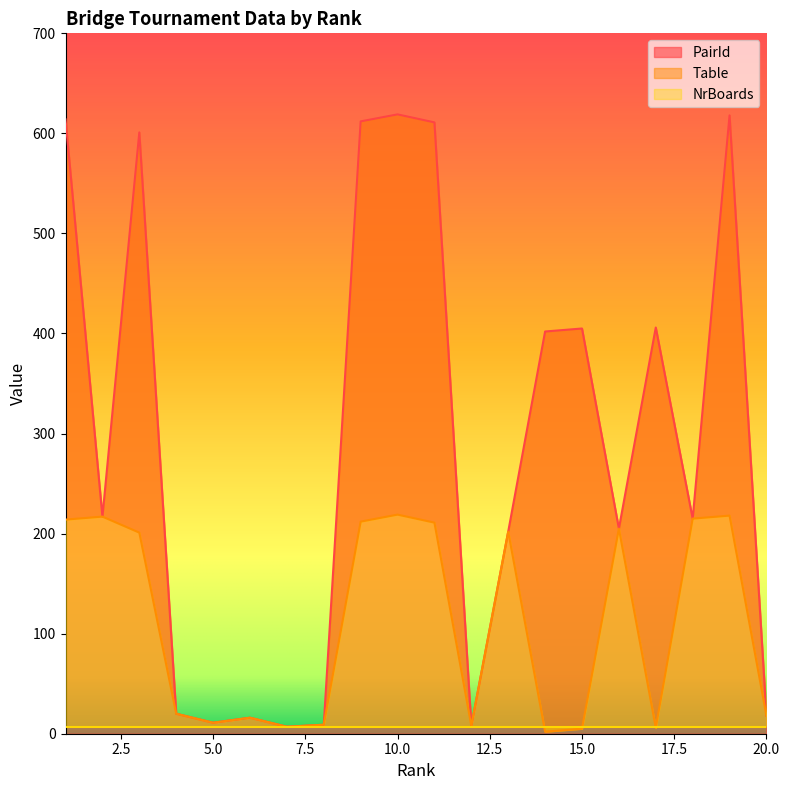

Which series changed the most between 12 and 13?

PairId